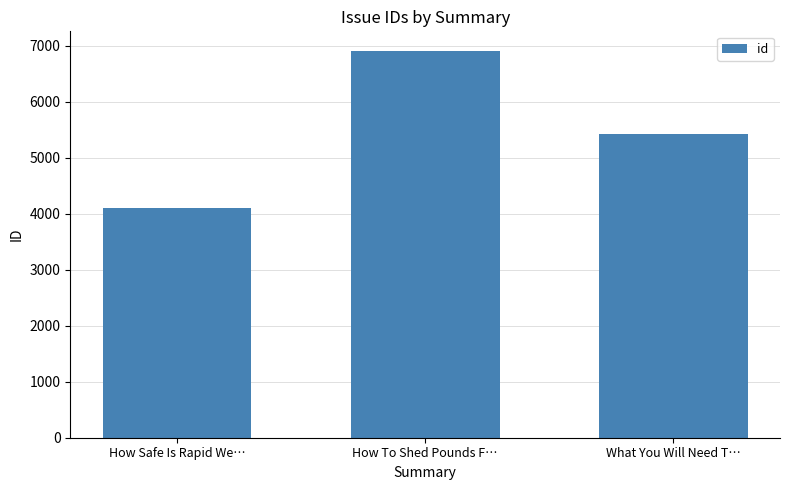

At which category does the chart reach its minimum across all series?

How Safe Is Rapid We…